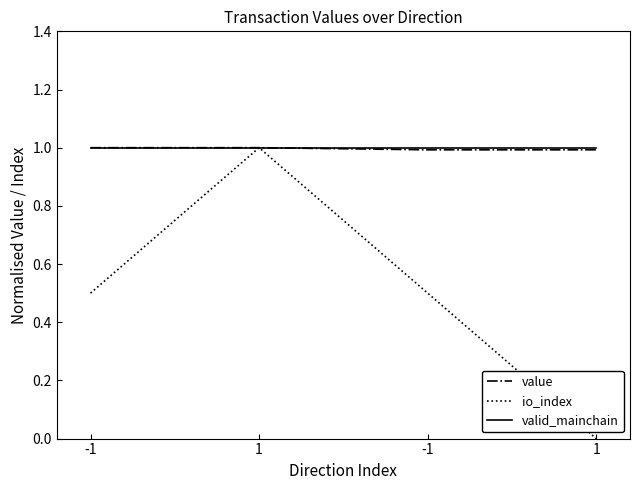

Which series has the largest total across all categories?

valid_mainchain